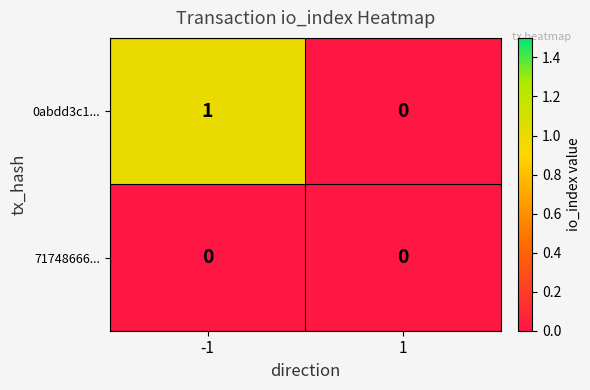

Rank the series at -1 from lowest to highest value.

71748666..., 0abdd3c1...